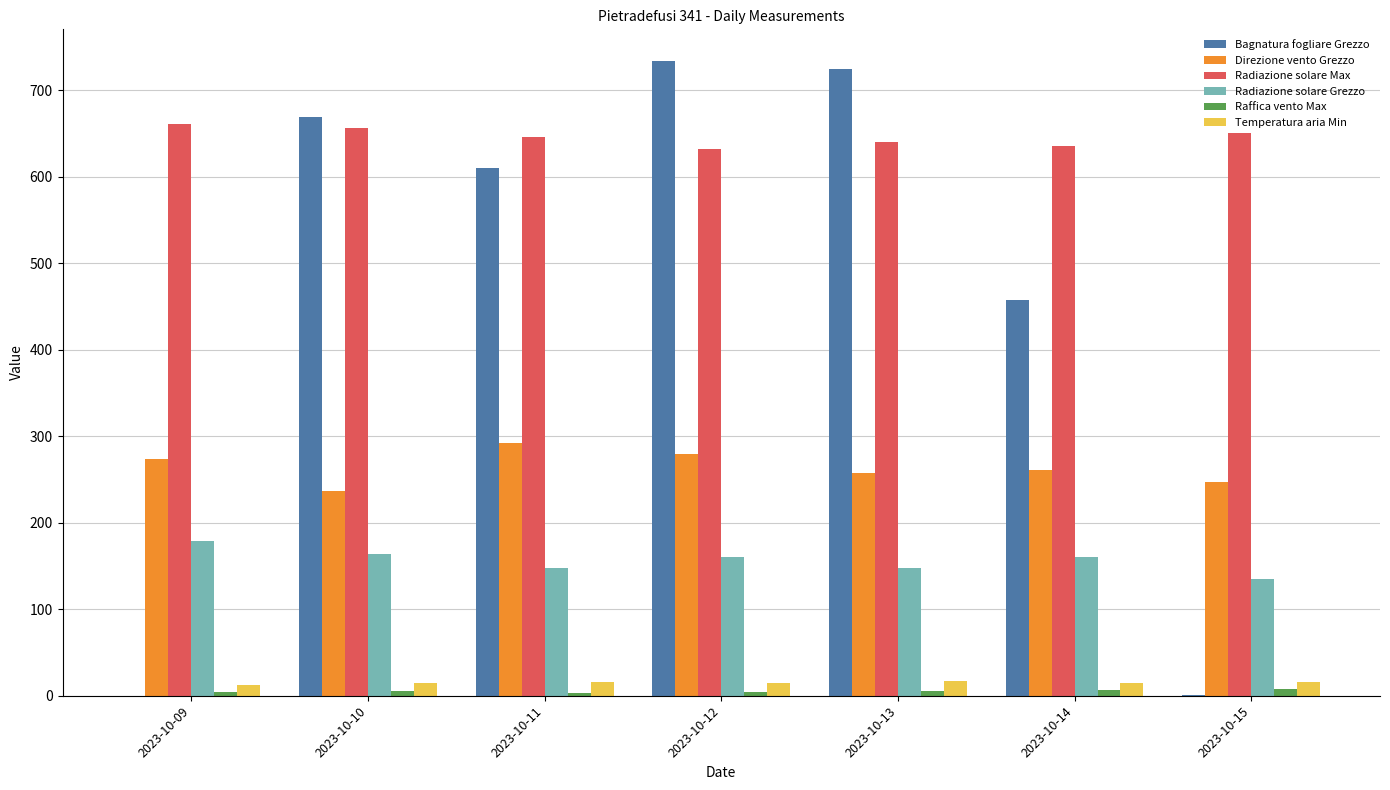

How many series are shown in this chart?

6